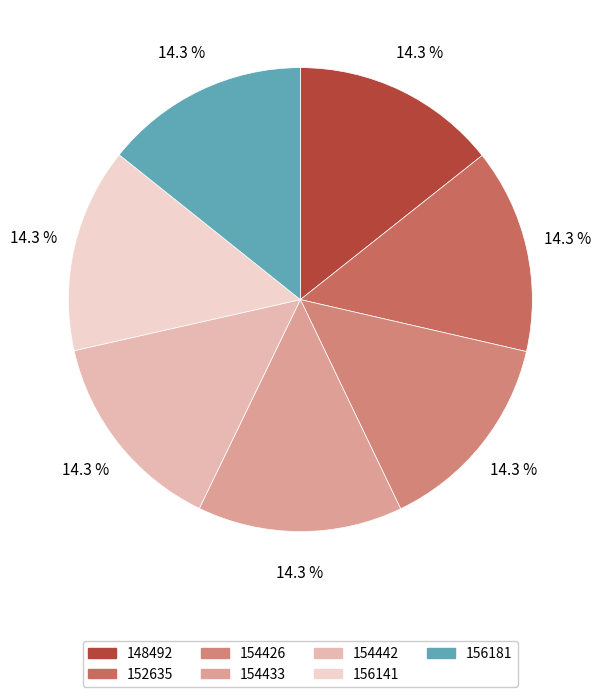

How many slices are in this pie chart?

7